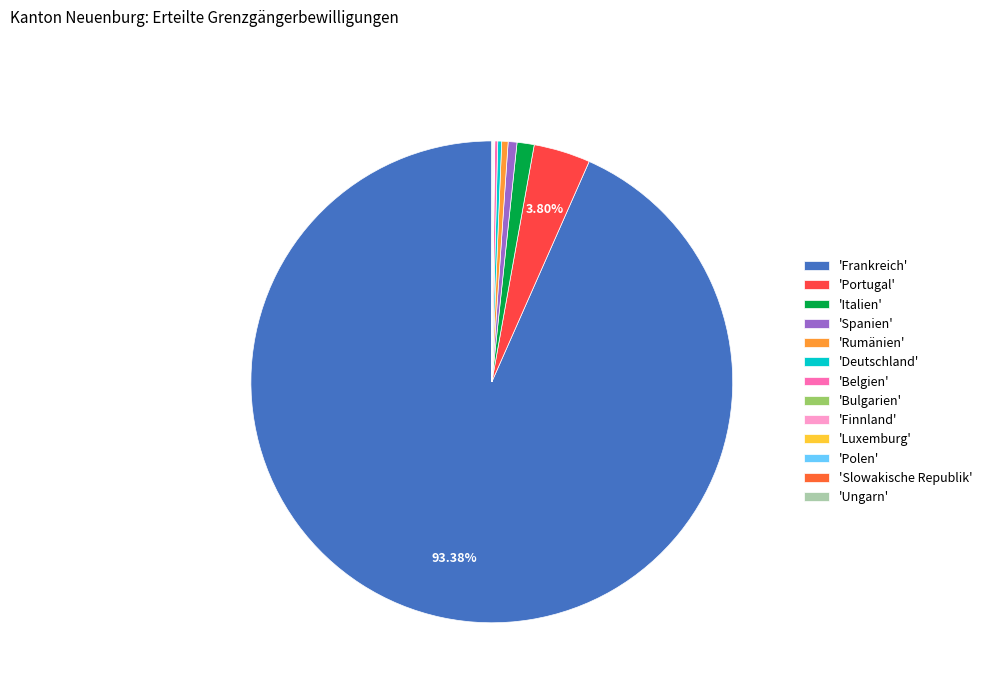

Rank the categories by value from lowest to highest.

Bulgarien, Finnland, Luxemburg, Polen, Slowakische Republik, Ungarn, Belgien, Deutschland, Rumänien, Spanien, Italien, Portugal, Frankreich